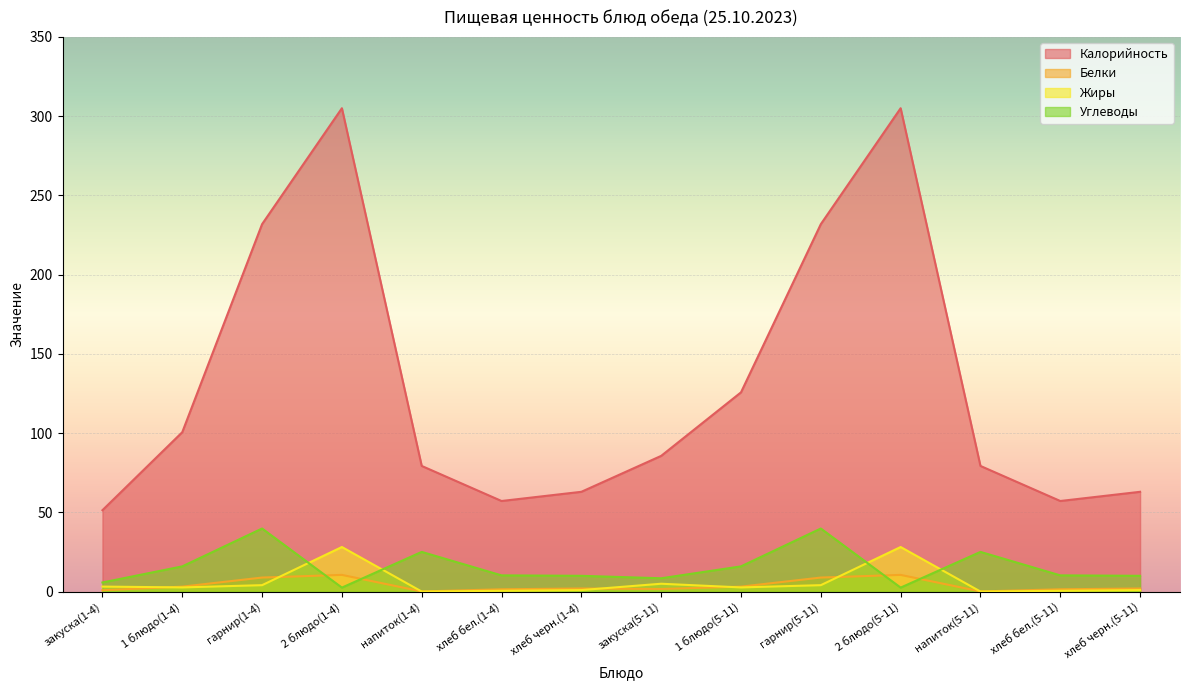

What is the label of the 14th point from the left?

хлеб черн.(5-11)